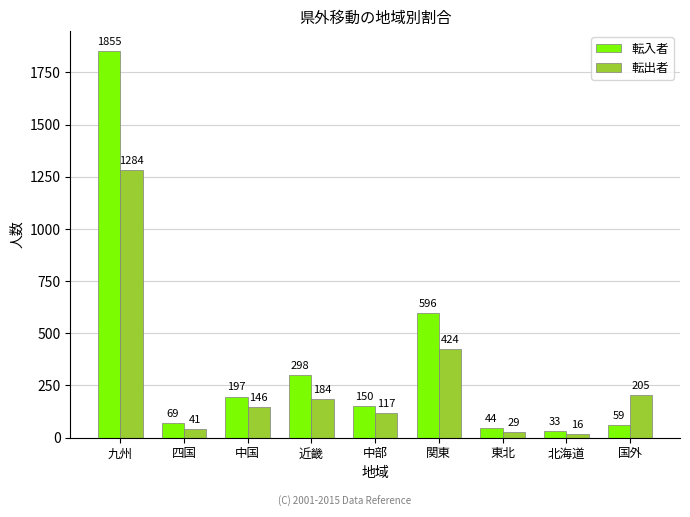

Reading right to left, extract all data points from this chart.

転入者: 59	33	44	596	150	298	197	69	1855
転出者: 205	16	29	424	117	184	146	41	1284